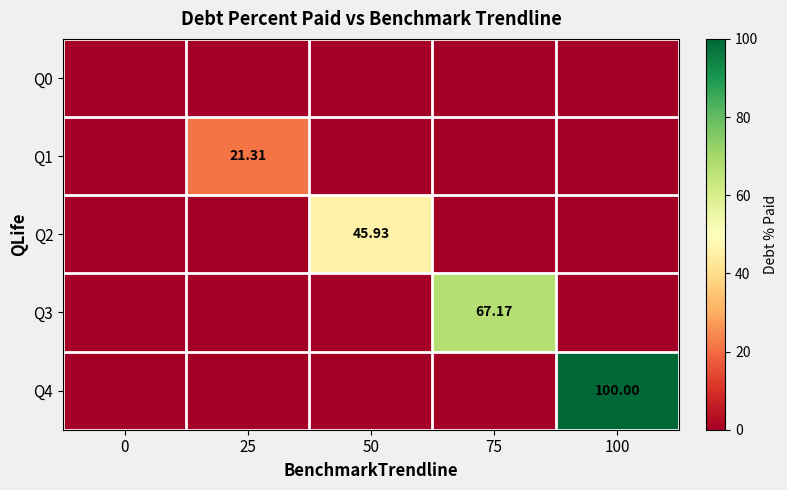

Rank the series at 0 from lowest to highest value.

Q0, Q1, Q2, Q3, Q4